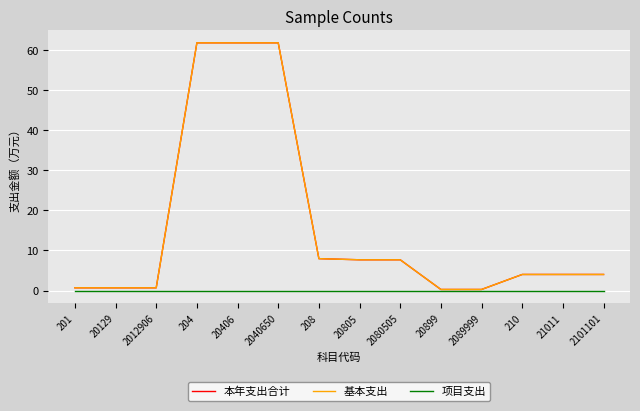

Does the chart have visible grid lines?

Yes